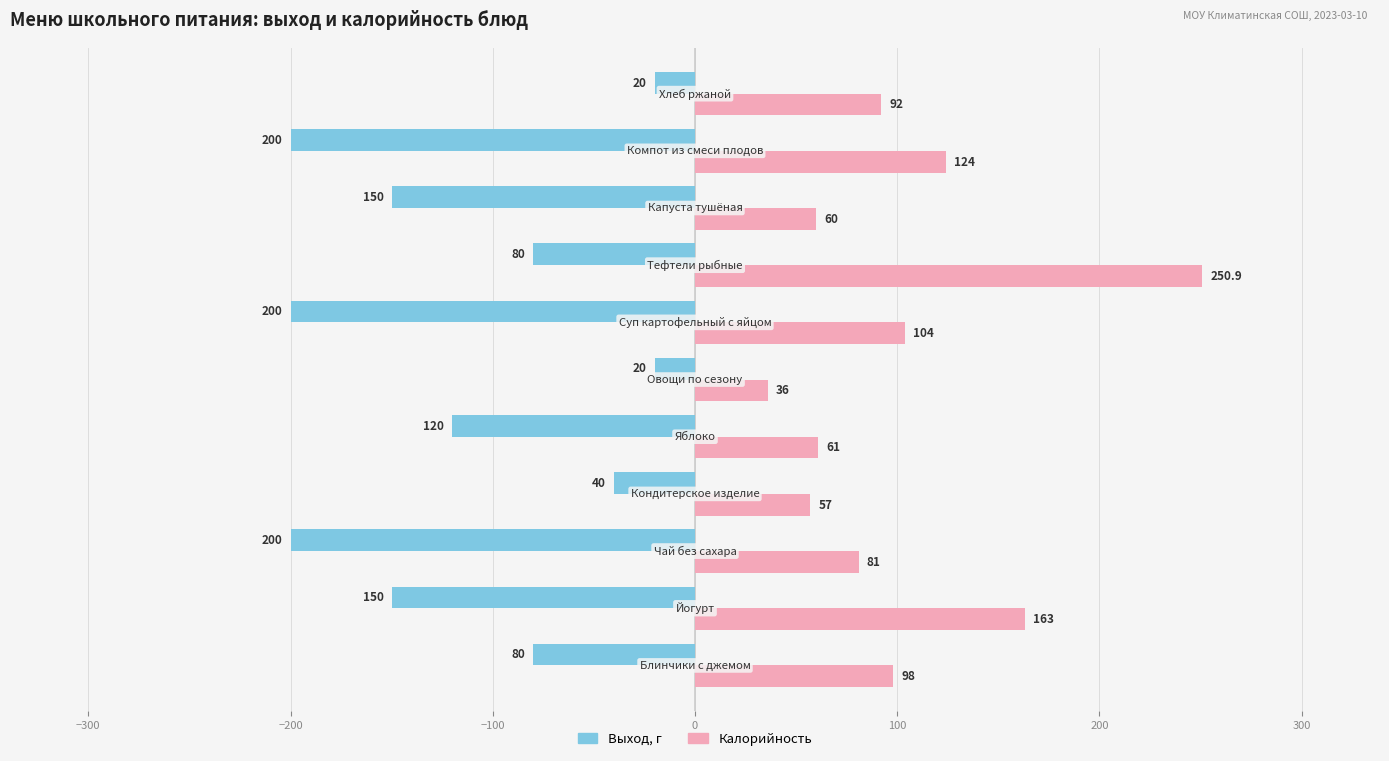

What is the greatest value displayed?

250.9